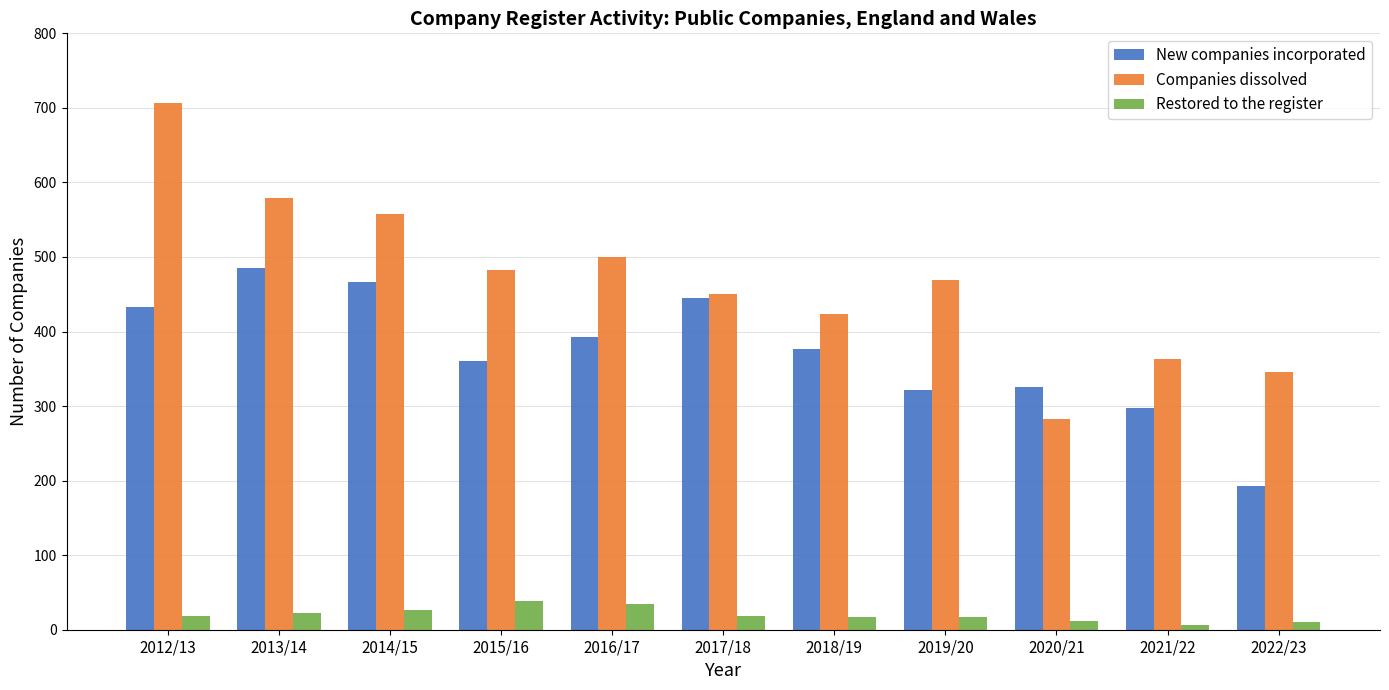

True or false: New companies incorporated has a value of 167 at 2014/15.

False